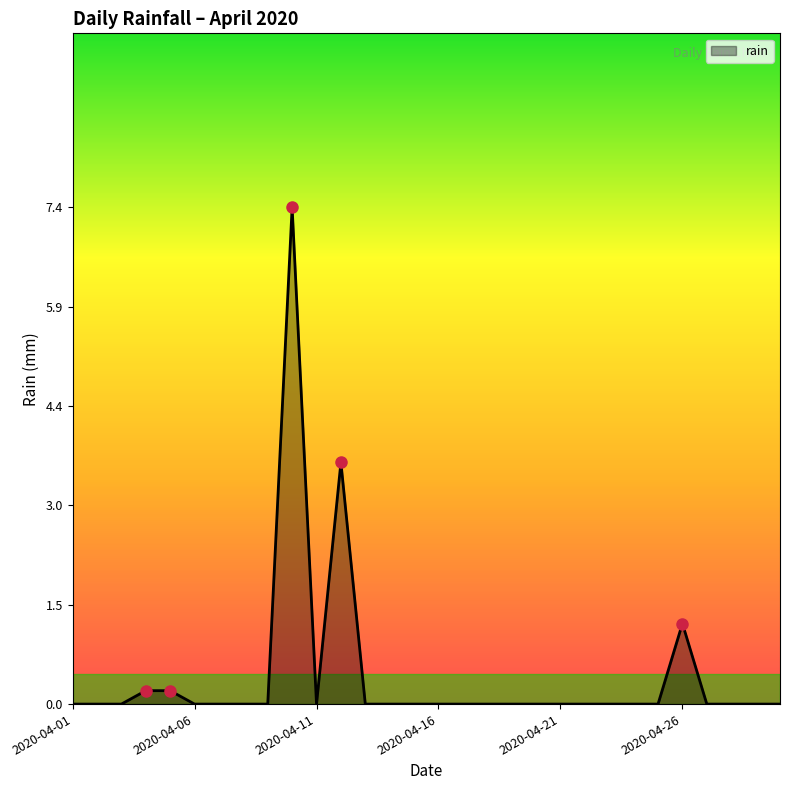

What is the difference between the maximum and second lowest values?

7.4